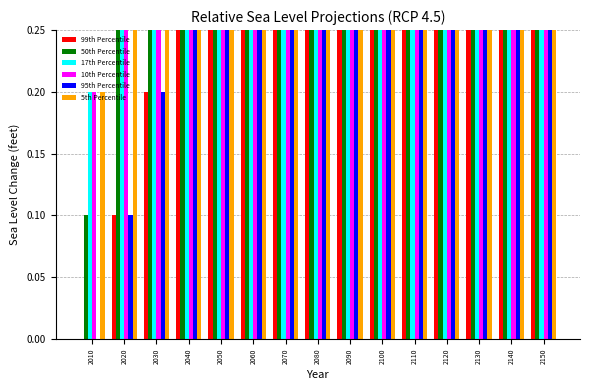

What are all the series names shown in the legend?

99th Percentile, 50th Percentile, 17th Percentile, 10th Percentile, 95th Percentile, 5th Percentile